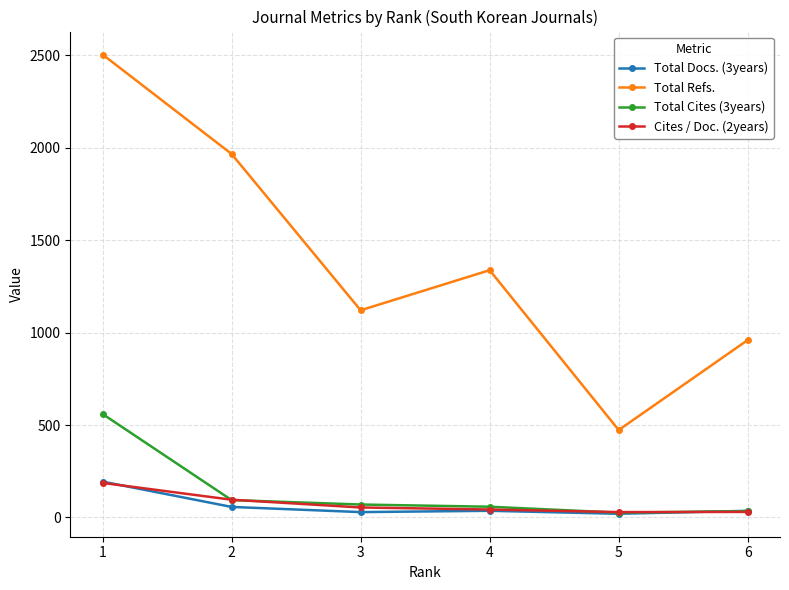

Count the number of categories in the chart.

6